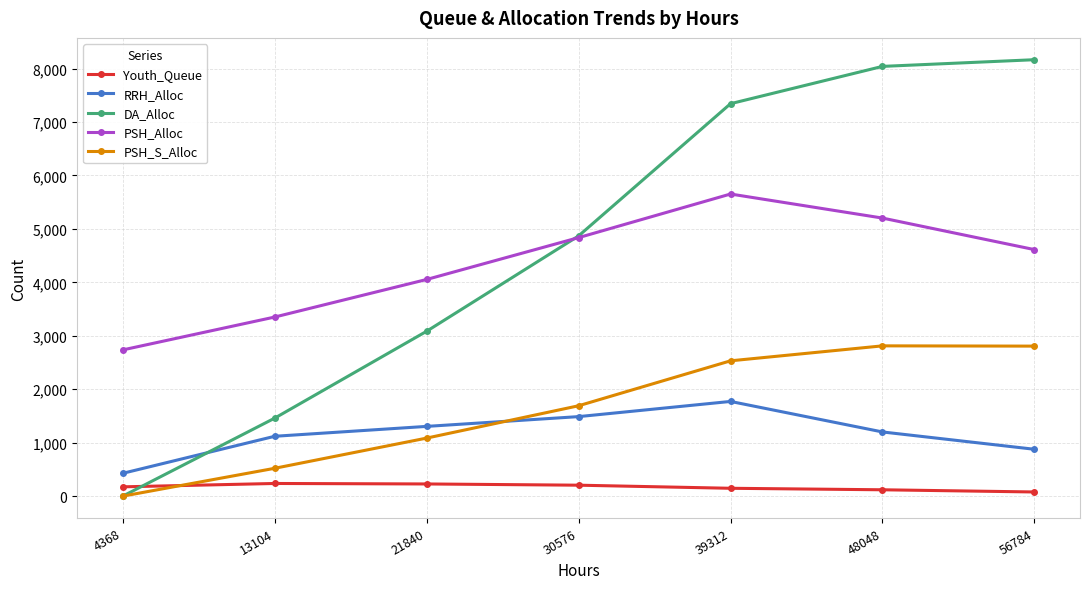

What is the sum of all PSH_S_Alloc values?

11449